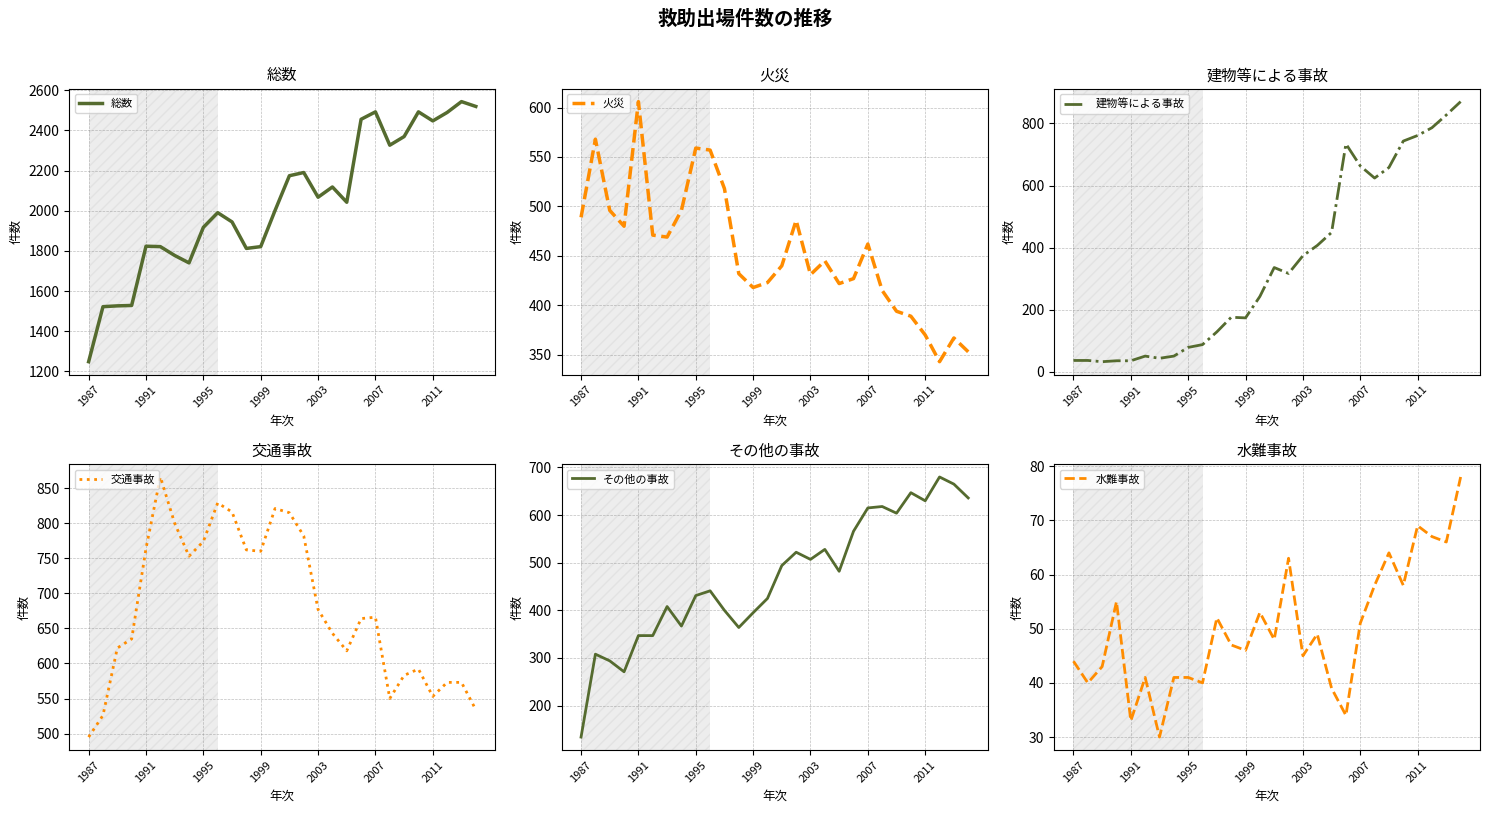

What is the minimum value for 交通事故?

495